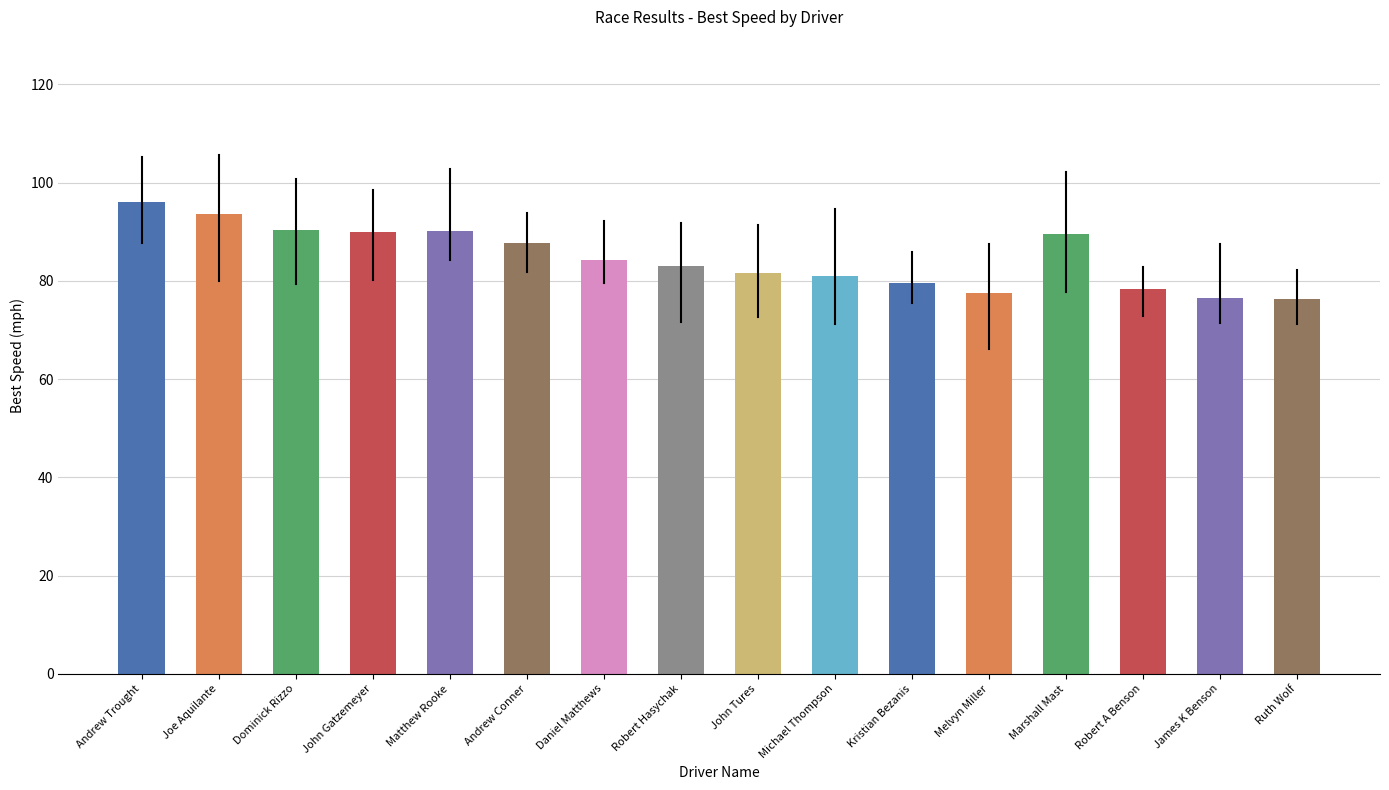

Which has a higher value, Marshall Mast or Ruth Wolf?

Marshall Mast